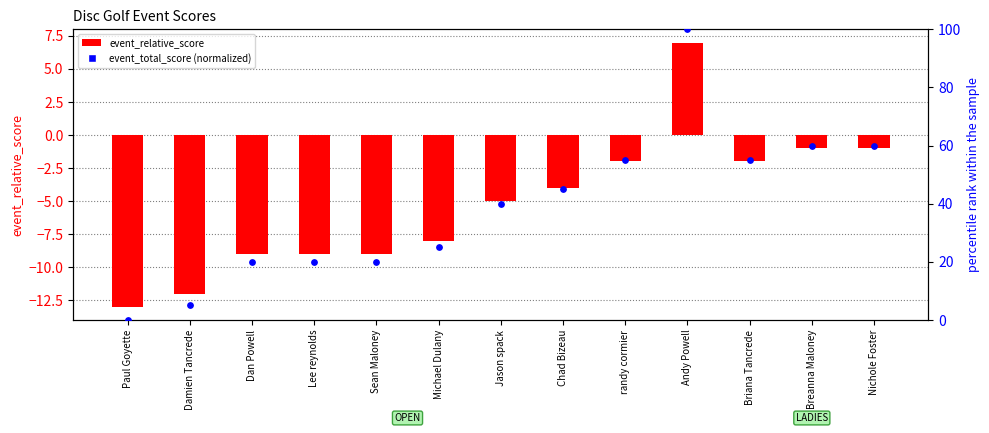

Which series reaches the maximum Y coordinate?

event_total_score (normalized)